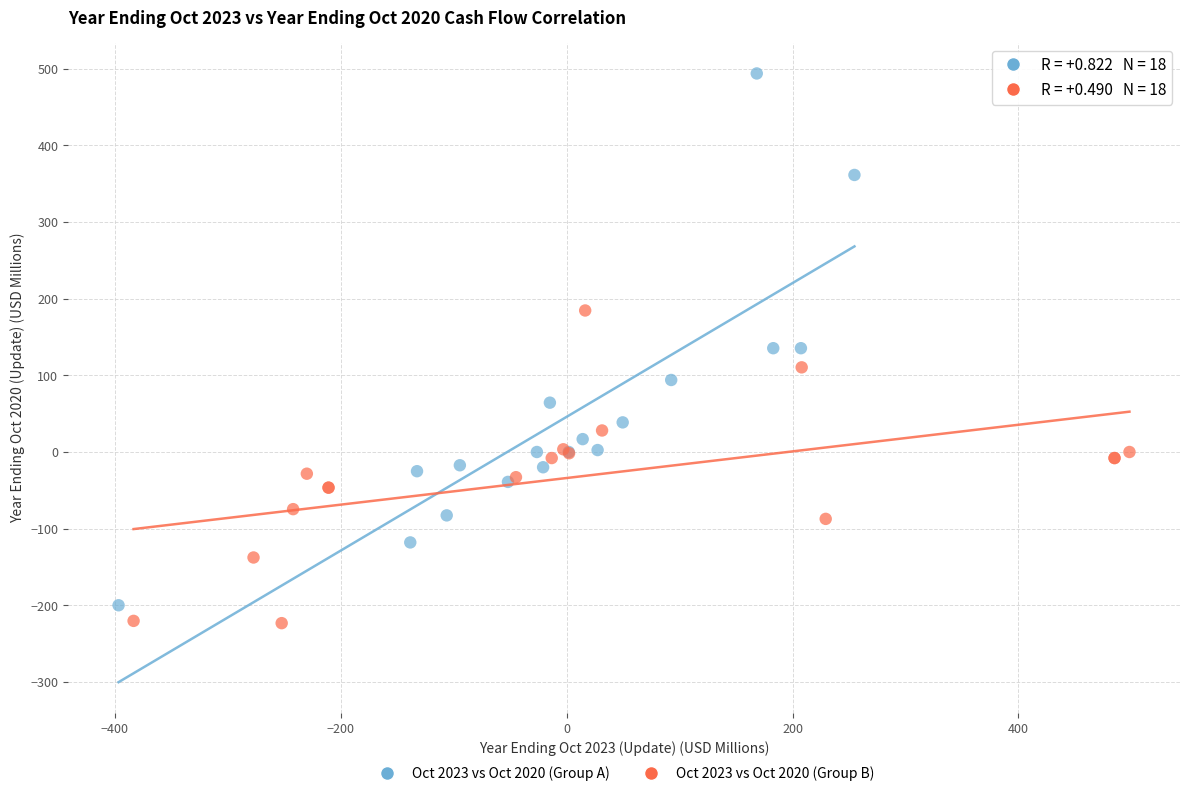

Which series has the largest Y range (max minus min)?

Oct 2023 vs Oct 2020 (Group A)